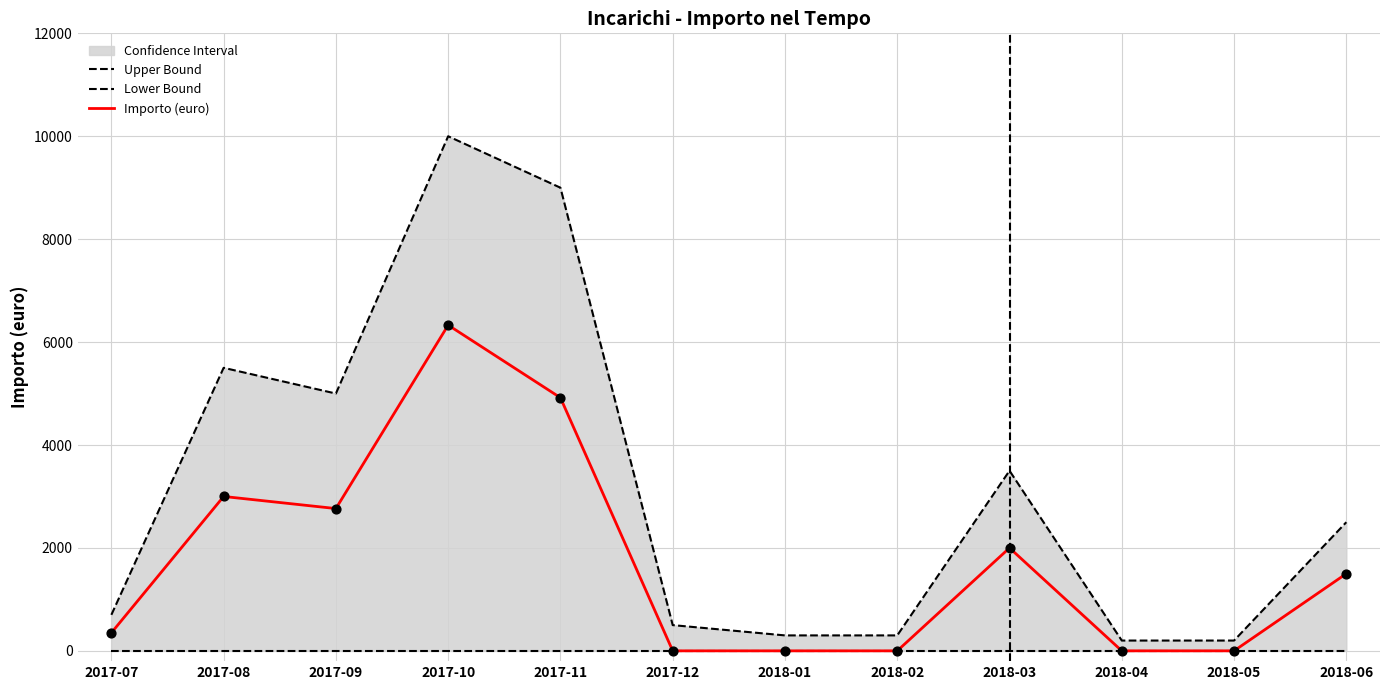

Is the value of Upper Bound at 2017-07 greater than the value of Lower Bound at 2017-08?

Yes